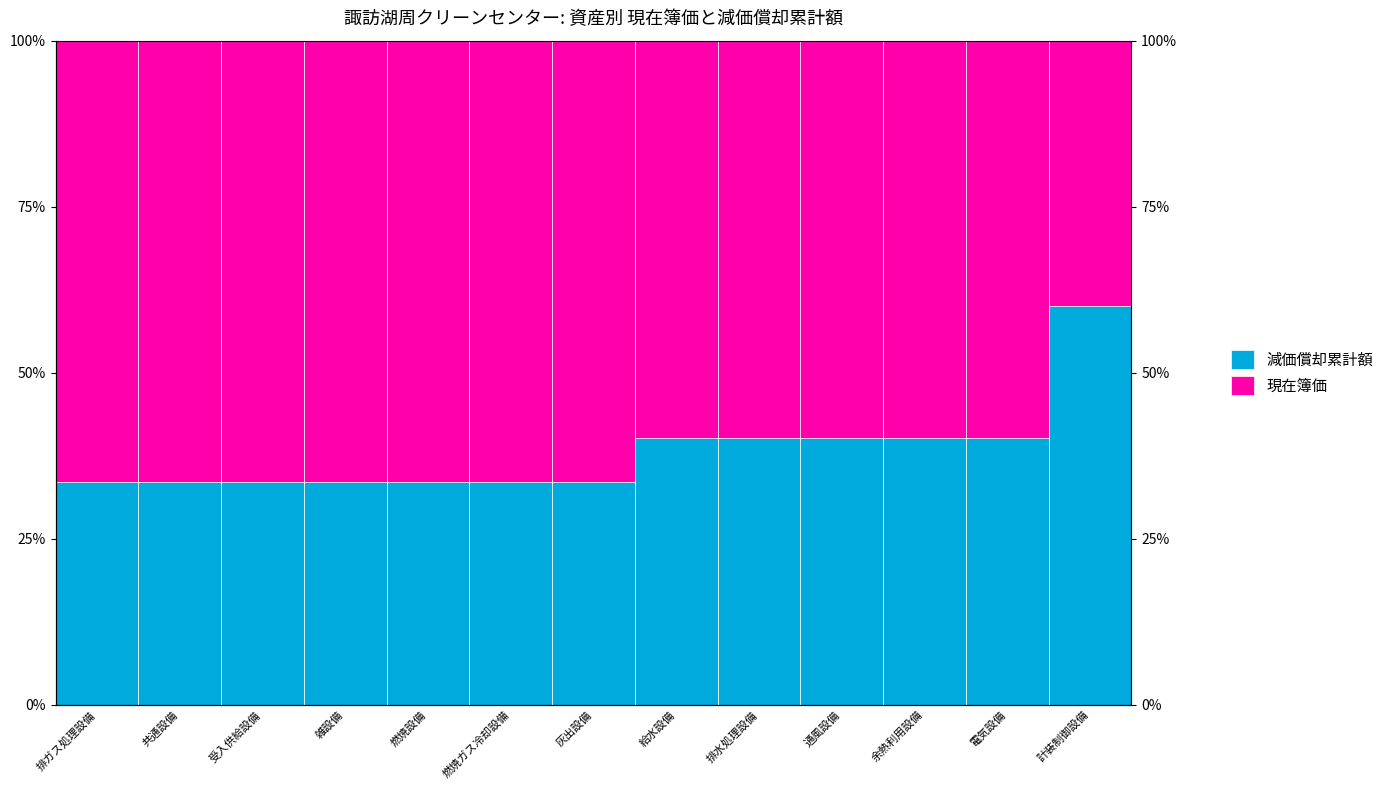

What is the difference between the 現在簿価 values at 計装制御設備 and 通風設備?

0.2